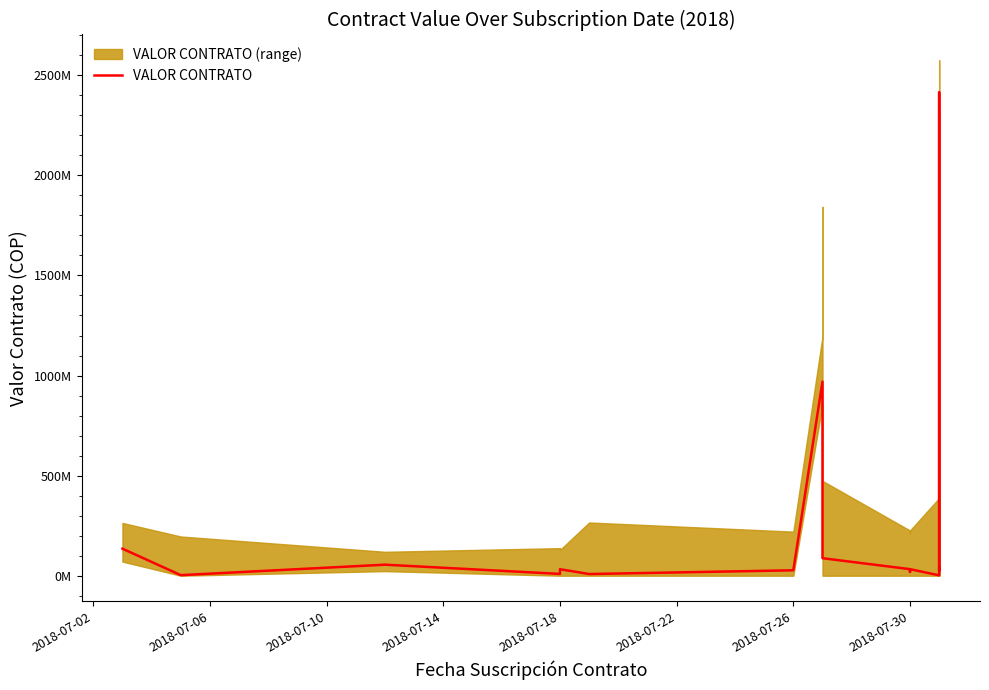

What is the difference between the second highest and second lowest values?

967139607